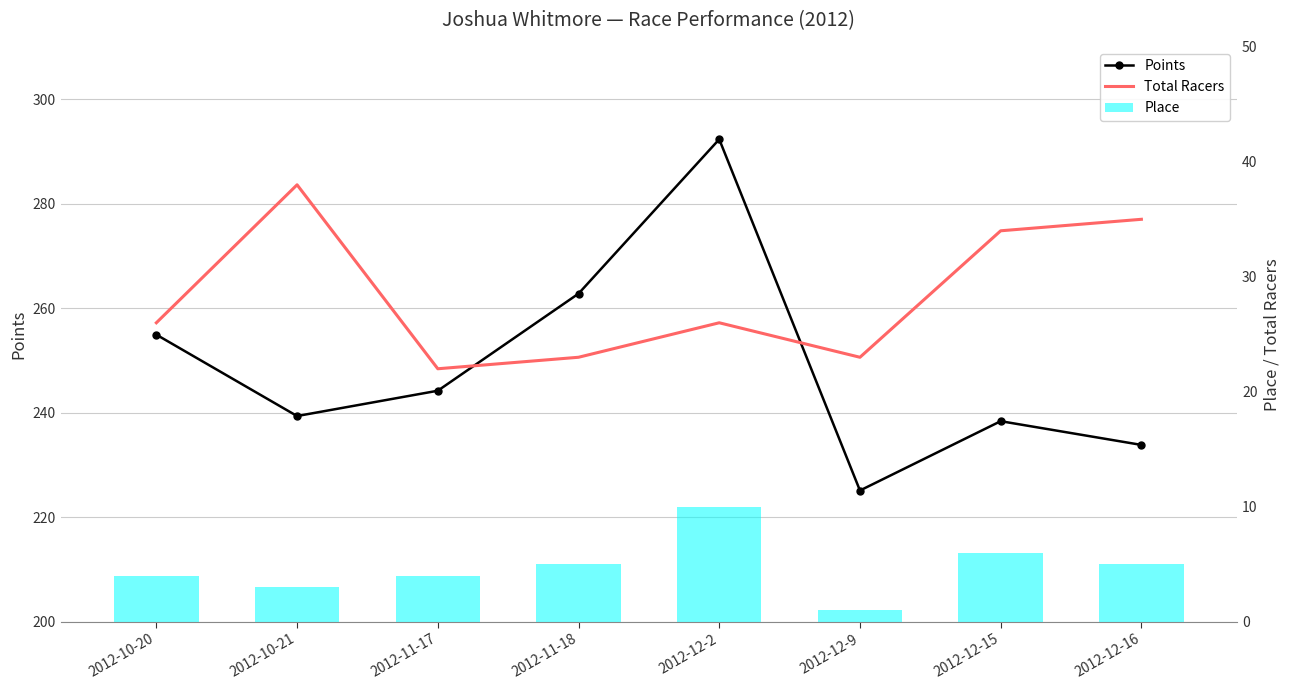

At 2012-11-18, list the series in order from smallest to largest.

Total Racers, Points